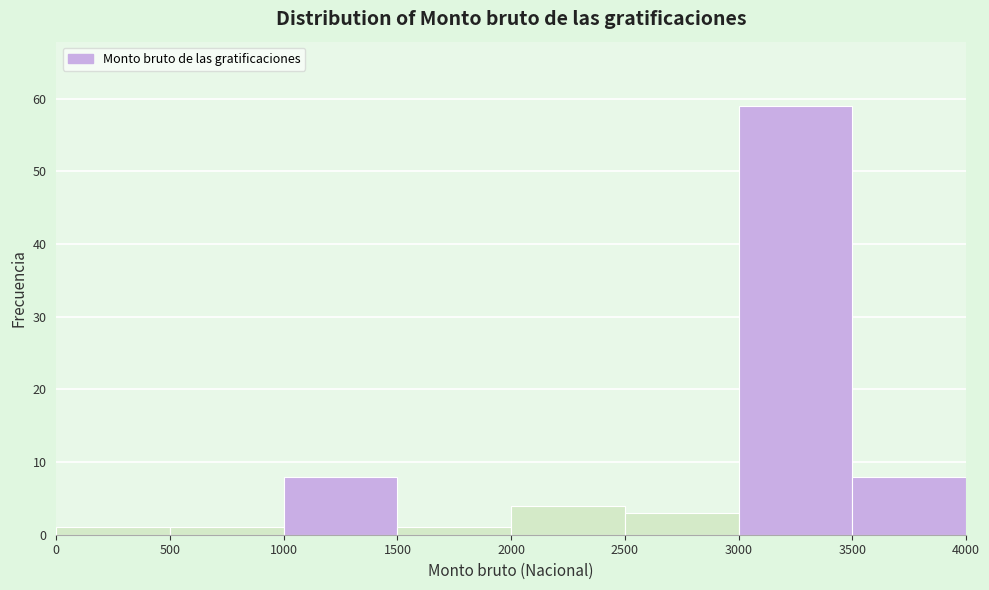

Reading left to right, transcribe this chart: for each bar, give the range it covers on the x-axis and its height. The values are not printed on the chart, so give them approximately, as read against the axis.

0 to 500: 1
500 to 1000: 1
1000 to 1500: 8
1500 to 2000: 1
2000 to 2500: 4
2500 to 3000: 3
3000 to 3500: 59
3500 to 4000: 8